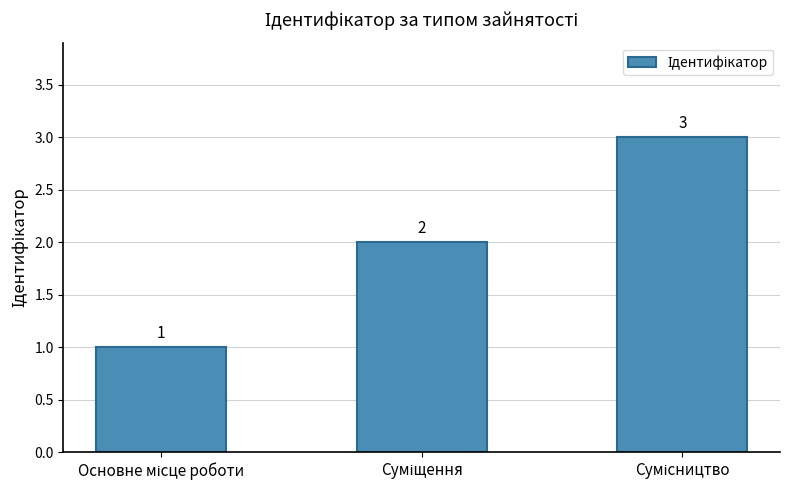

Count the number of categories in the chart.

3